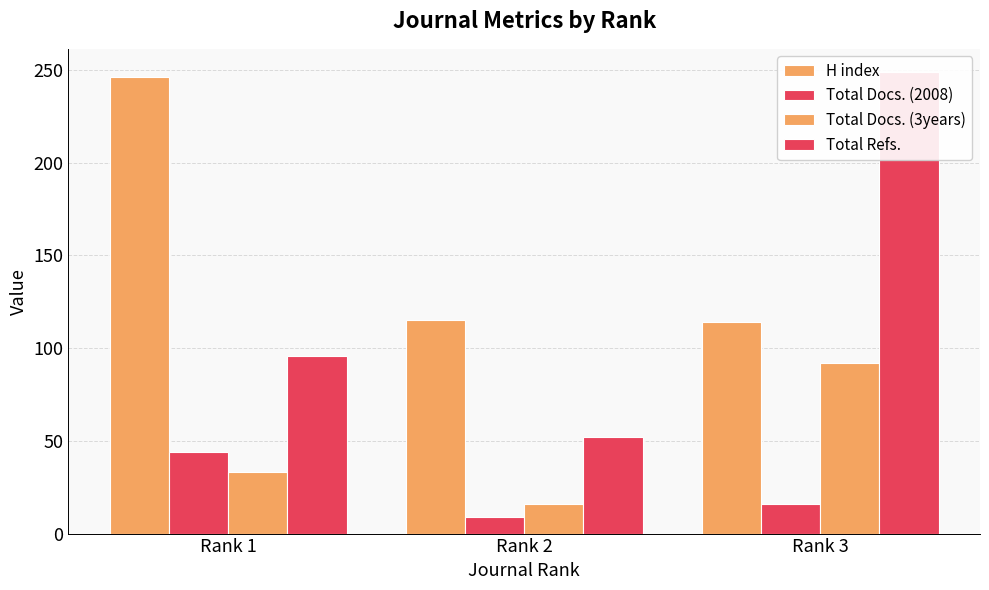

How many data points in Total Docs. (2008) are above 16?

1